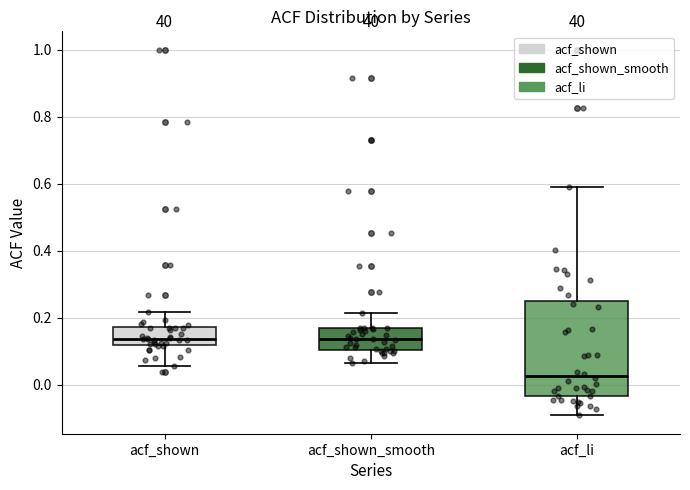

Where does the upper whisker of the box for acf_shown end on the y-axis? The values are not printed on the chart, so give them approximately, as read against the axis.

0.22